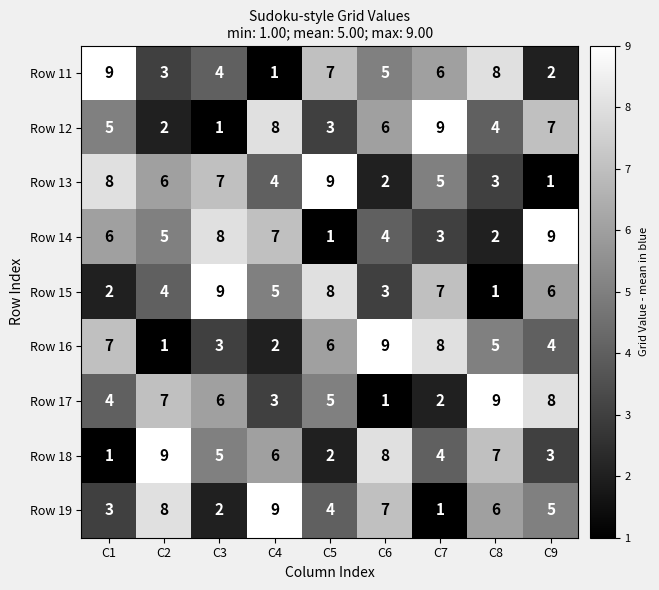

True or false: Row 11 has a value of 6 at C7.

True